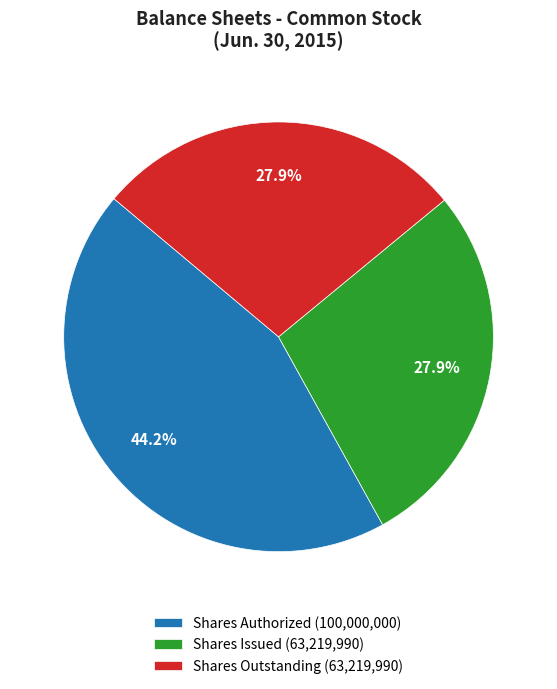

Does any single category account for the majority?

No